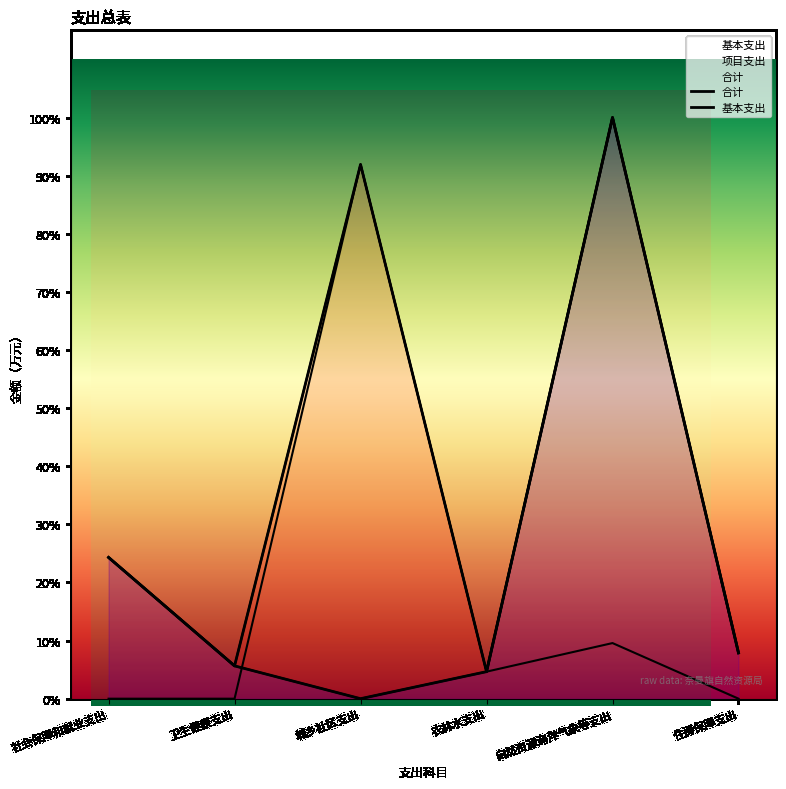

The value of 合计 at 卫生健康支出 is 104.7. True or false?

False